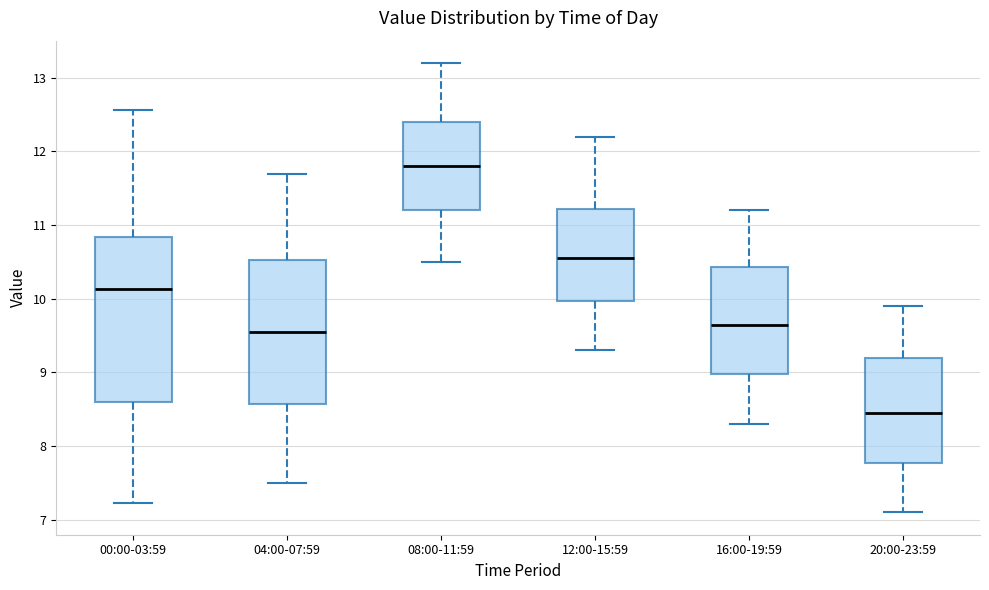

Which box has the highest median line?

08:00-11:59